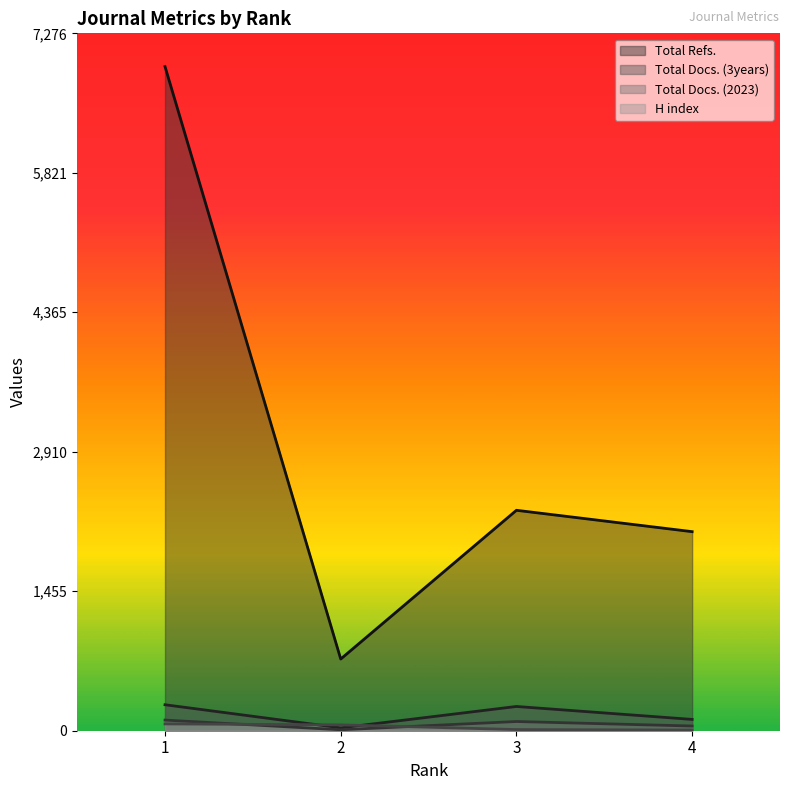

Reading left to right, extract all data points from this chart.

H index: 1=71	2=61	3=12	4=7
Total Docs. (2023): 1=111	2=10	3=96	4=49
Total Docs. (3years): 1=271	2=30	3=253	4=118
Total Refs.: 1=6930	2=748	3=2300	4=2077